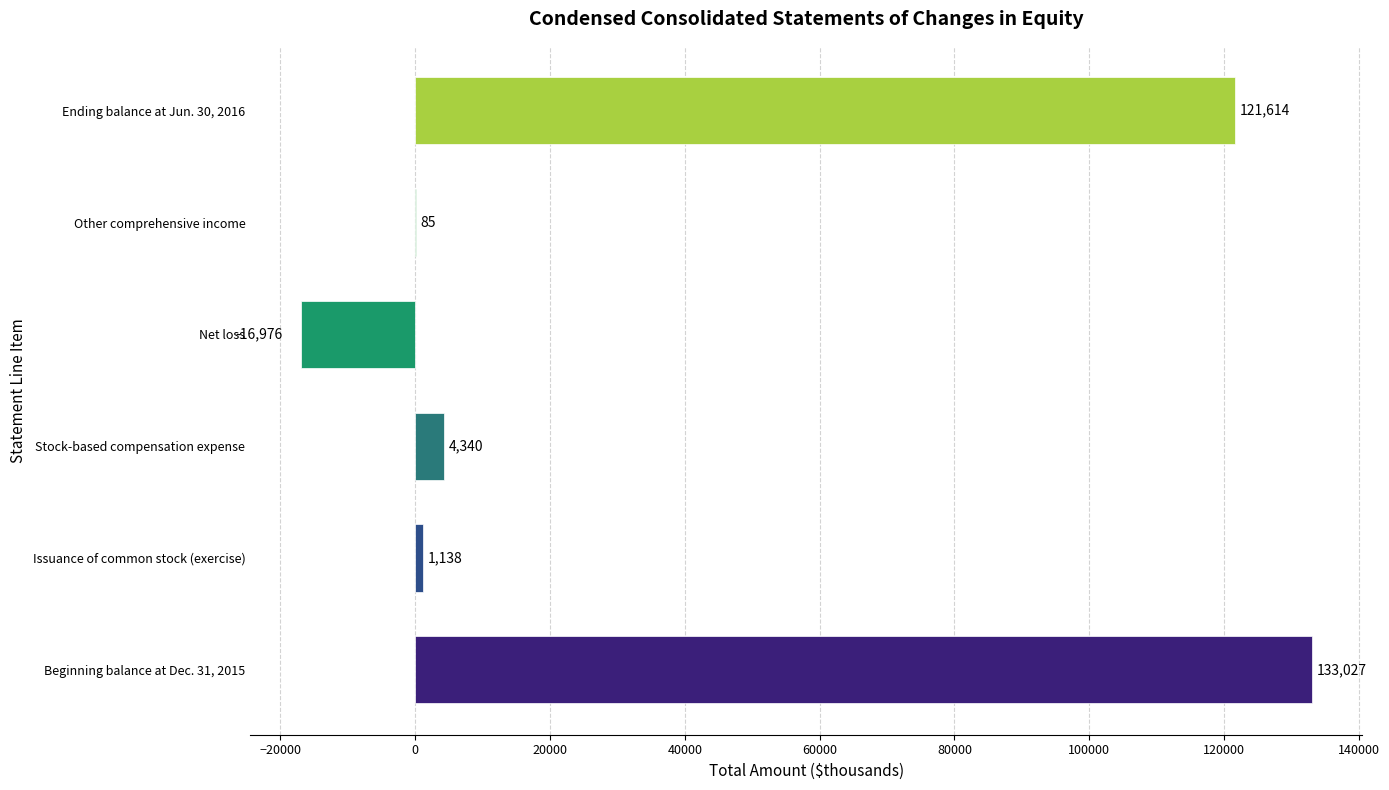

What is the sum of all values?

243228